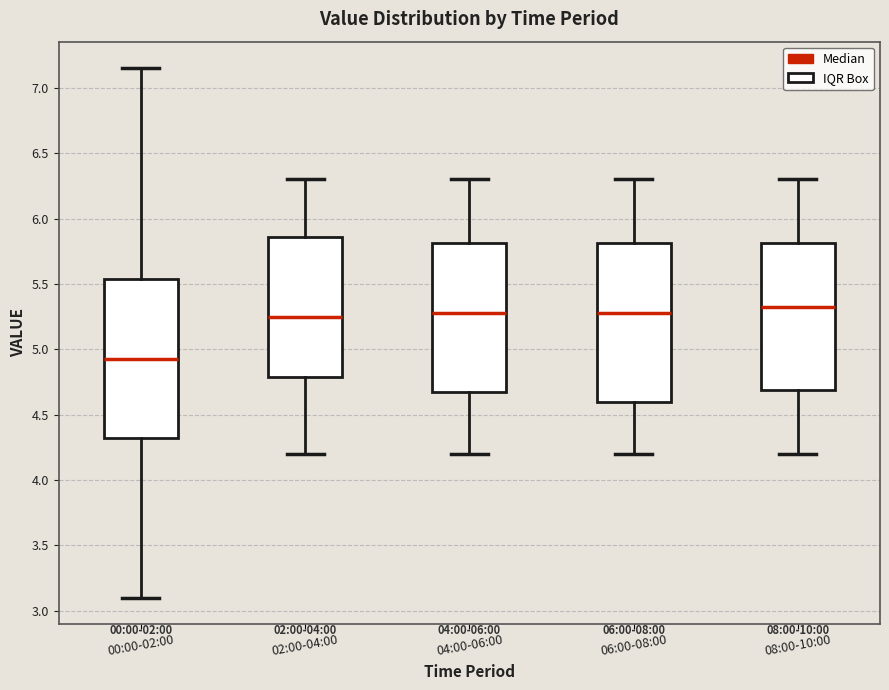

Where does the median line of the box for 02:00-04:00 sit on the y-axis? The values are not printed on the chart, so give them approximately, as read against the axis.

5.25